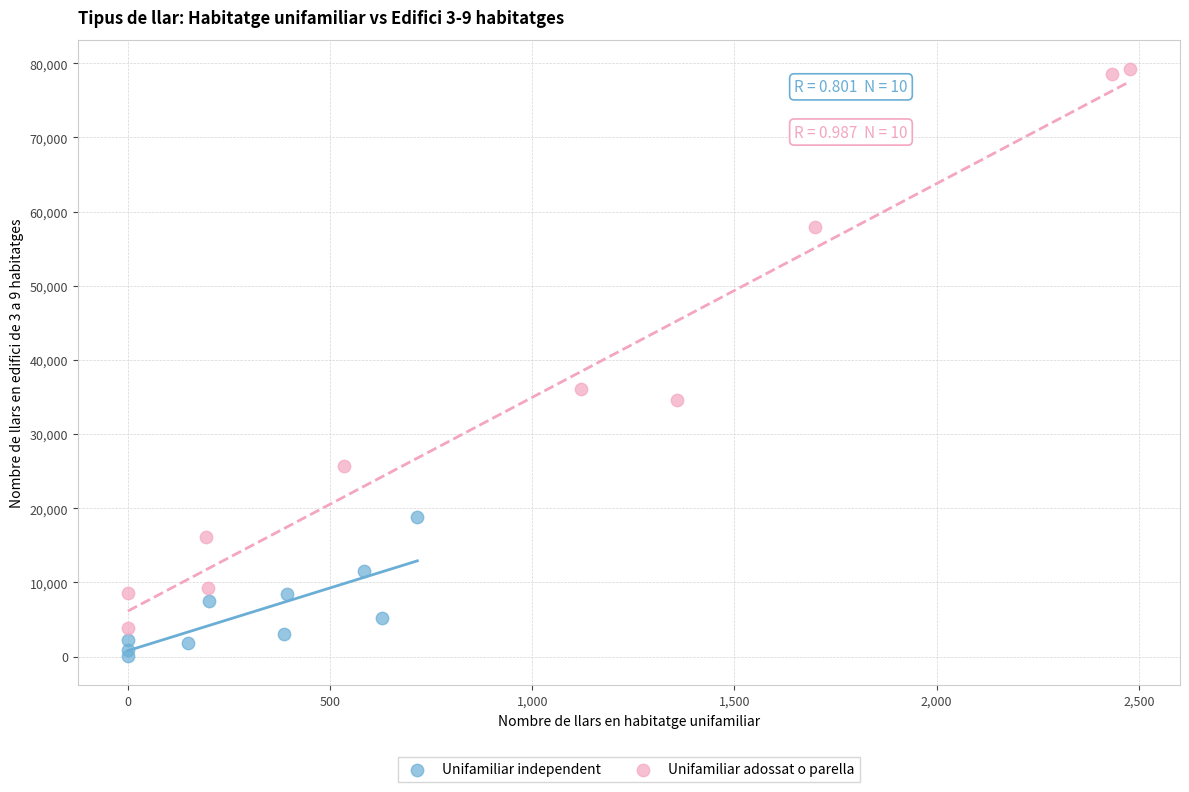

Which series contains the highest Y value?

Unifamiliar adossat o parella